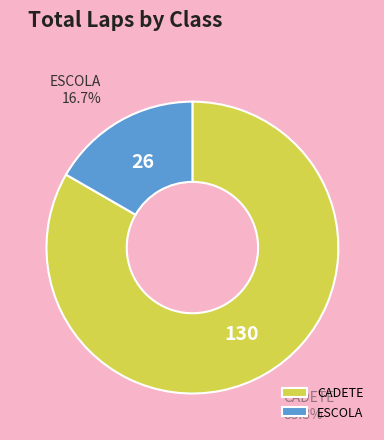

True or false: ESCOLA accounts for 51% of the total.

False